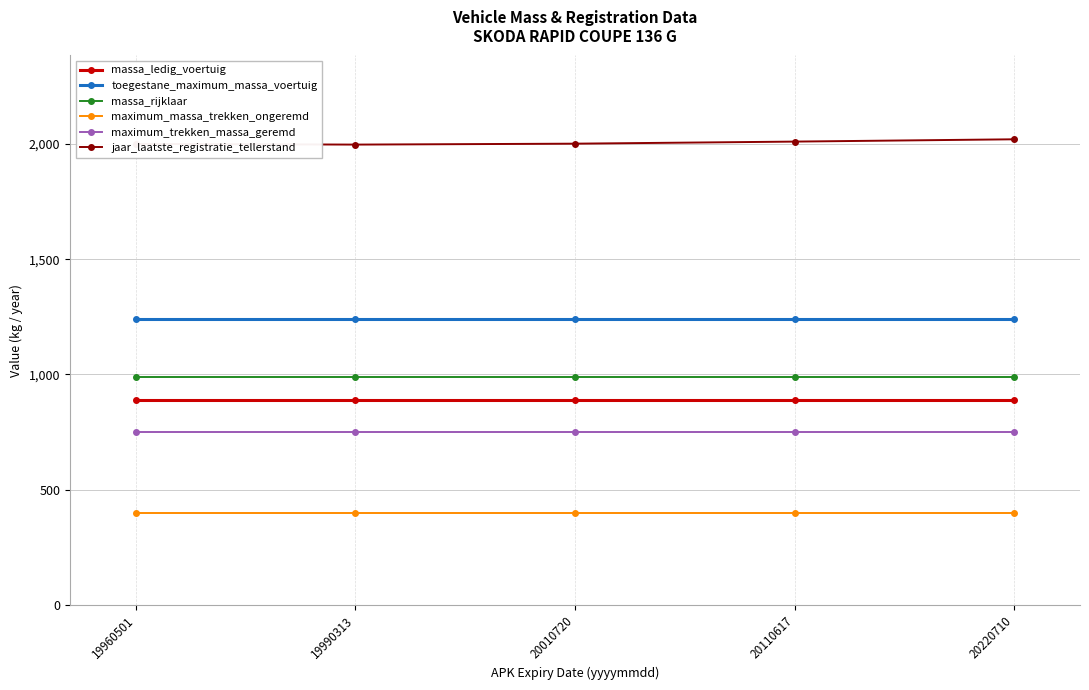

List the series in order of their peak value, highest first.

jaar_laatste_registratie_tellerstand, toegestane_maximum_massa_voertuig, massa_rijklaar, massa_ledig_voertuig, maximum_trekken_massa_geremd, maximum_massa_trekken_ongeremd